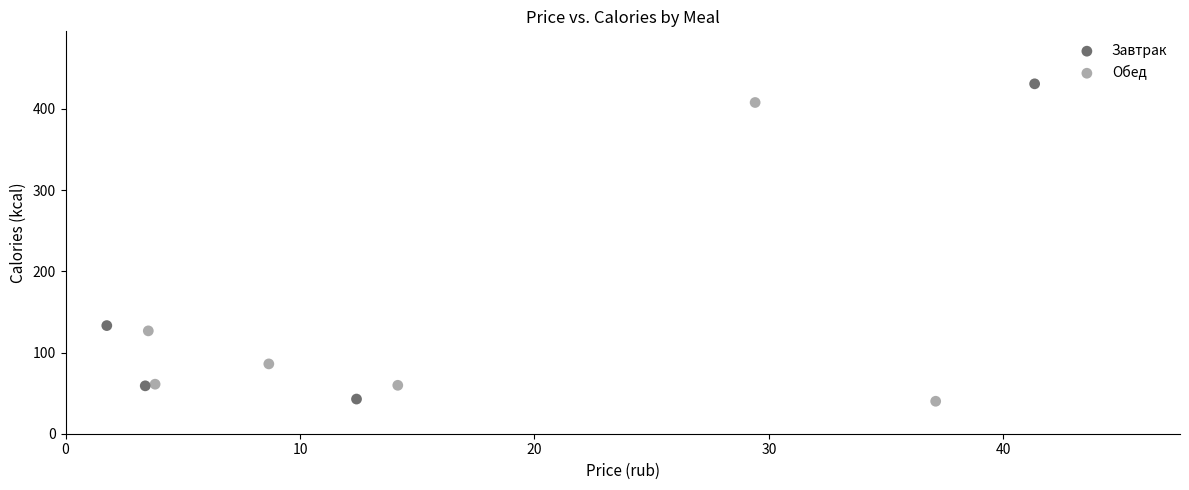

Which series contains the highest Y value?

Завтрак